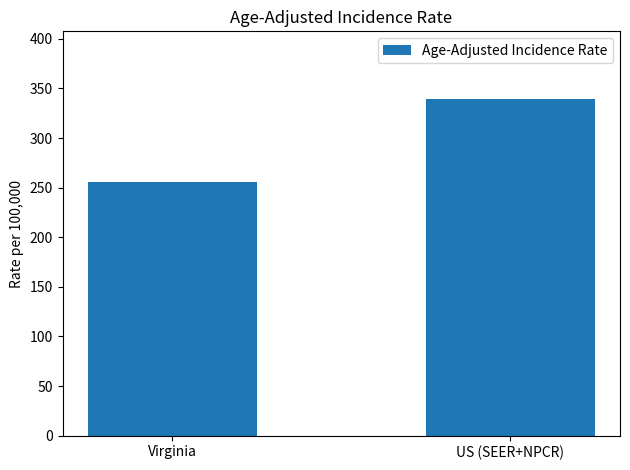

What is the smallest value displayed?

256.1